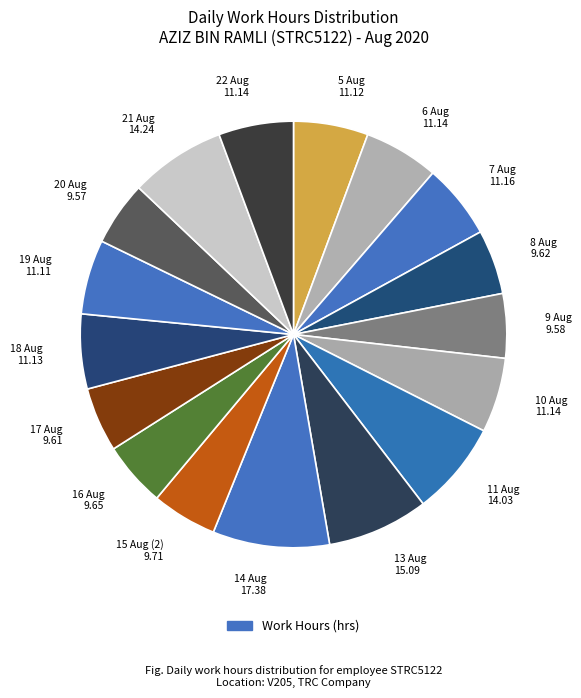

Which has a higher value, 14 Aug or 11 Aug?

14 Aug